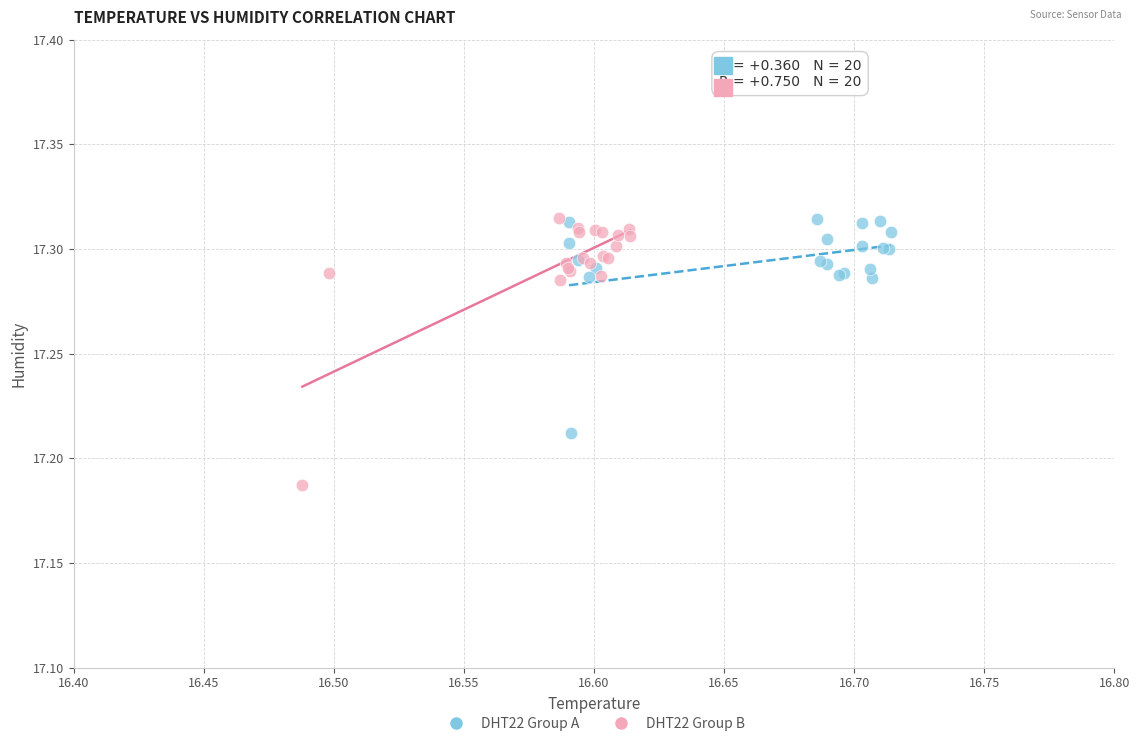

Which series has the widest spread of Y values?

DHT22 Group B